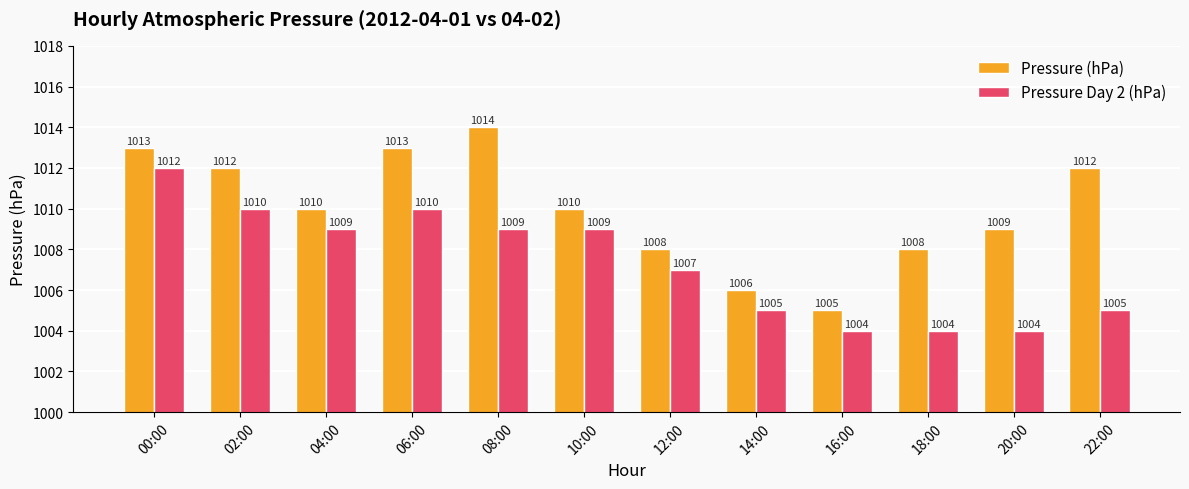

What are all the series names shown in the legend?

Pressure (hPa), Pressure Day 2 (hPa)